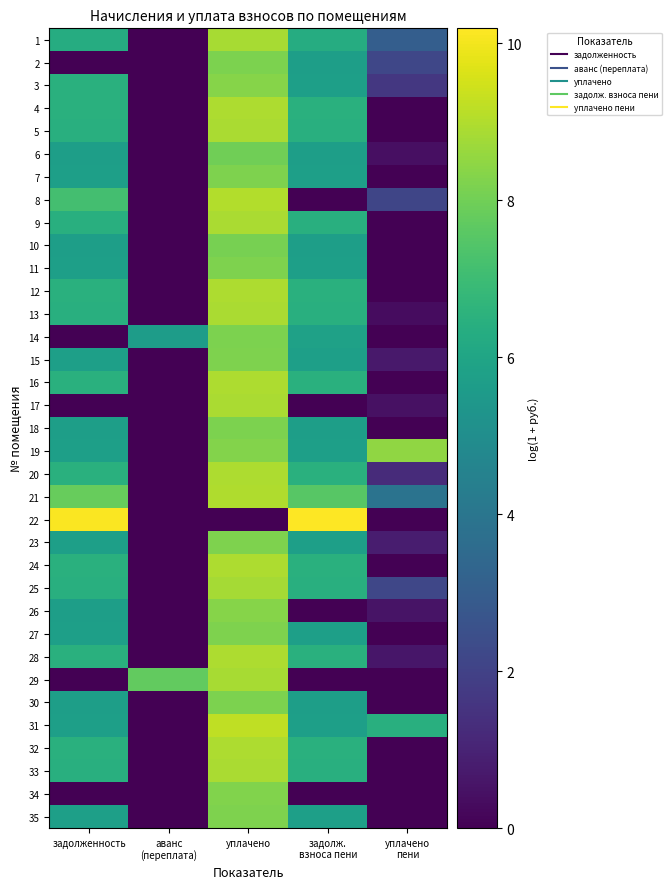

At which category is the sum across all series the highest?

уплачено